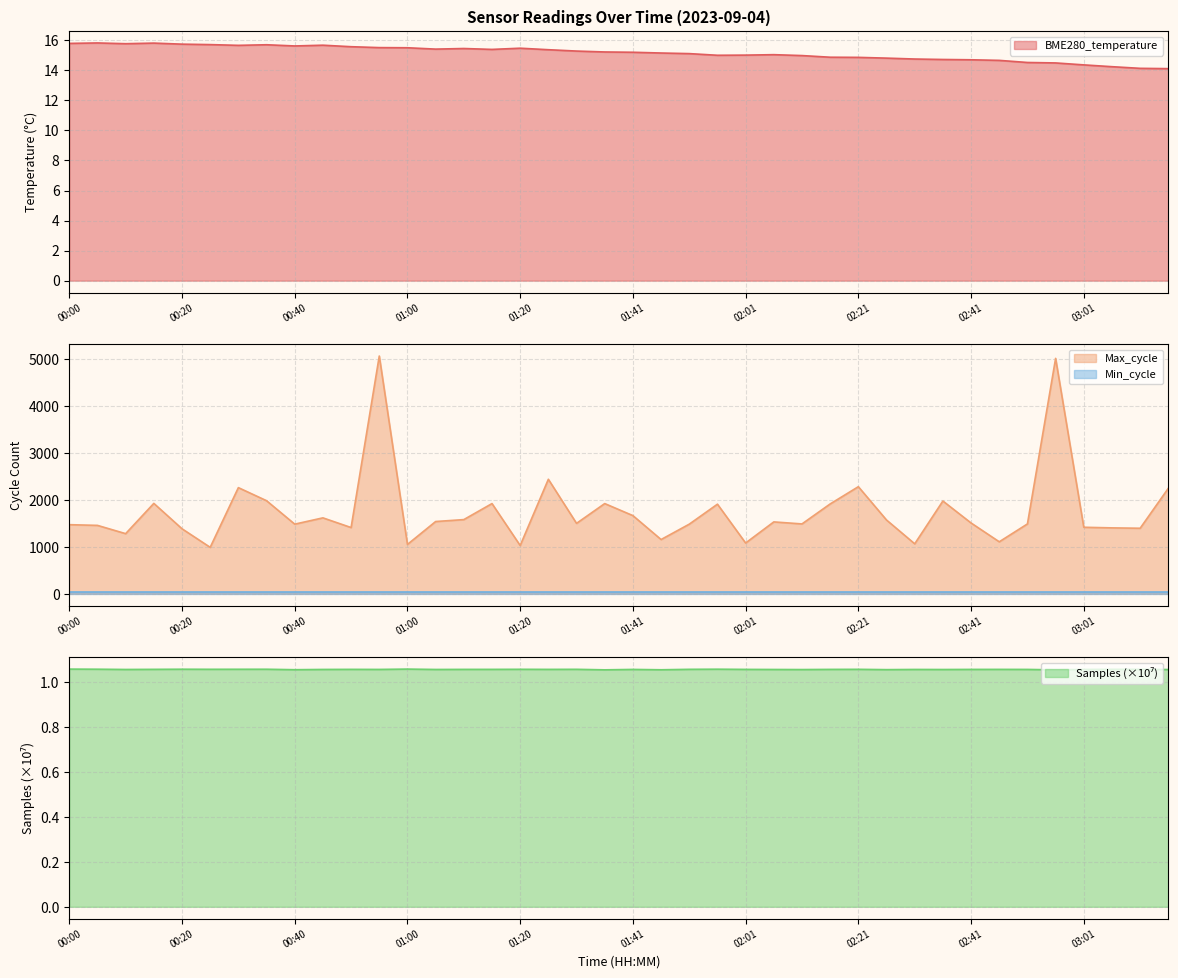

What is the value of the Max_cycle point at the 28th from the left?

1910.0